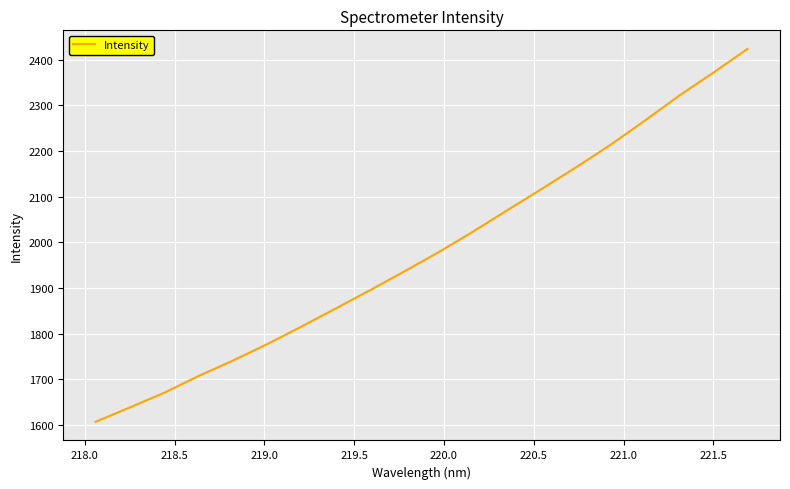

What is the maximum value shown in the chart?

2423.2